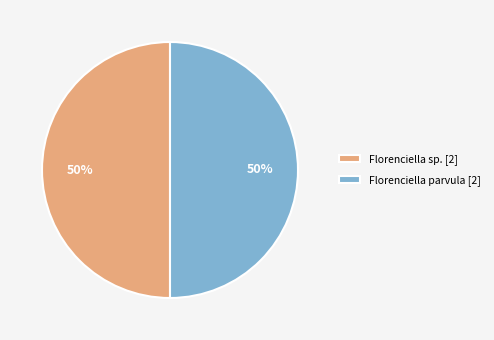

What percentage is the Florenciella sp. [2] slice, to the nearest percent?

50%